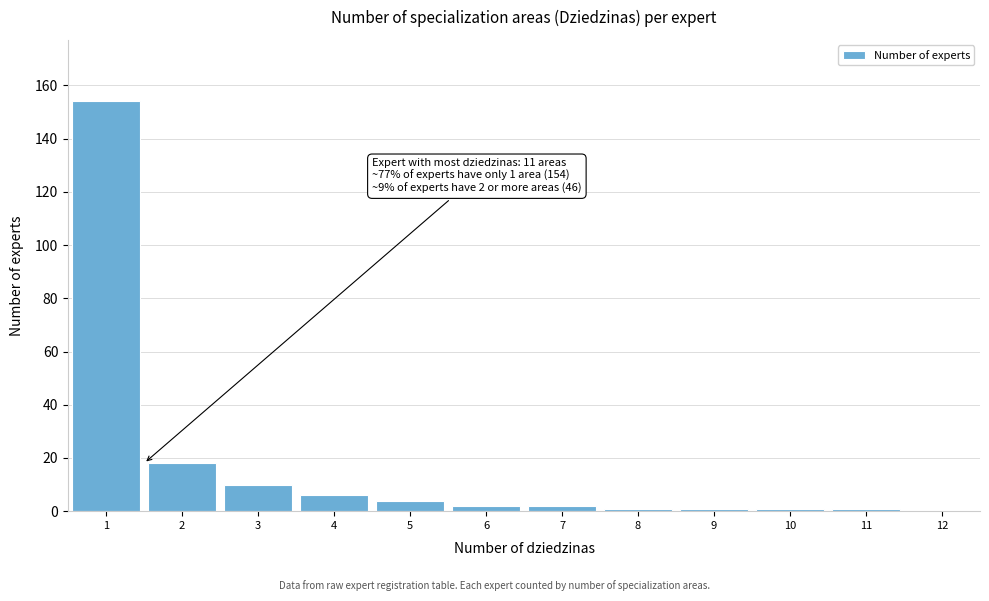

Reading left to right, list all the values displayed in this chart.

1=154	2=18	3=10	4=6	5=4	6=2	7=2	8=1	9=1	10=1	11=1	12=0